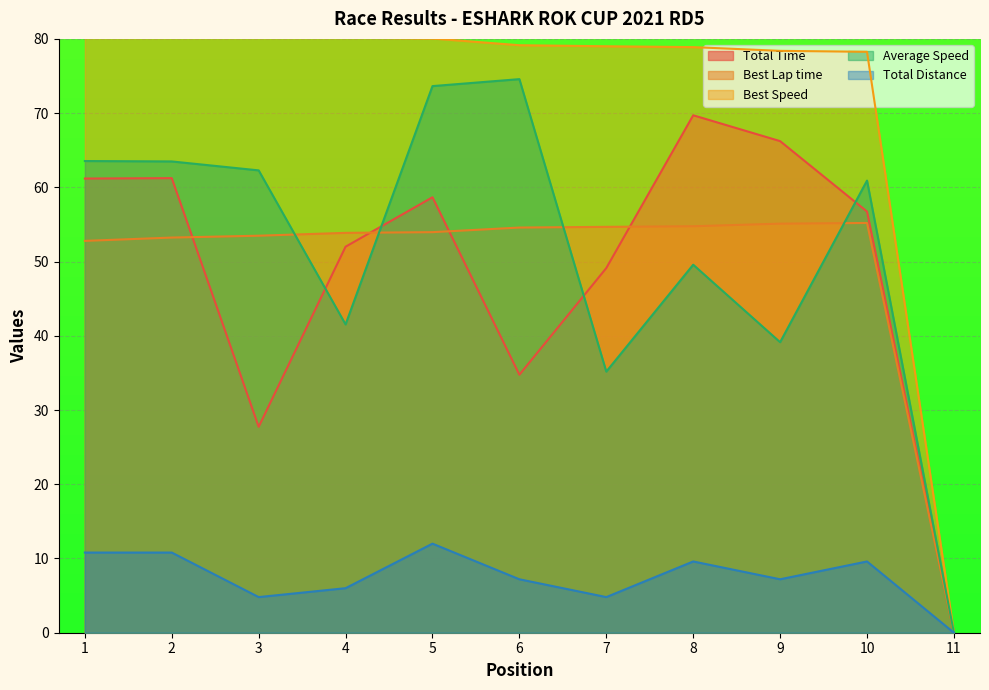

List the labels in order of Best Speed value, smallest first.

11, 10, 9, 8, 7, 6, 5, 4, 3, 2, 1